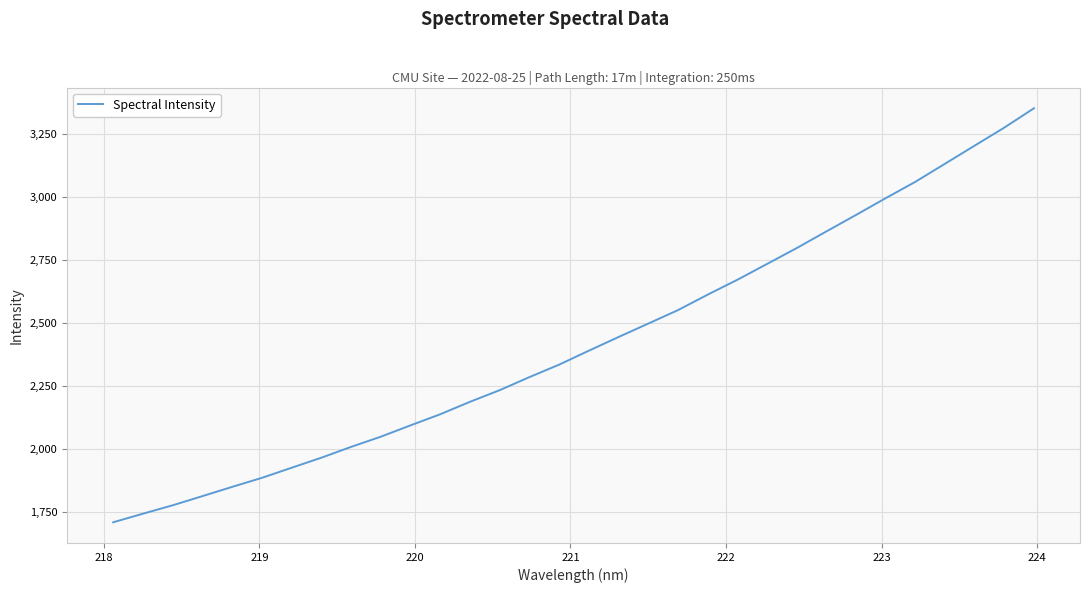

What is the smallest value displayed?

1707.3